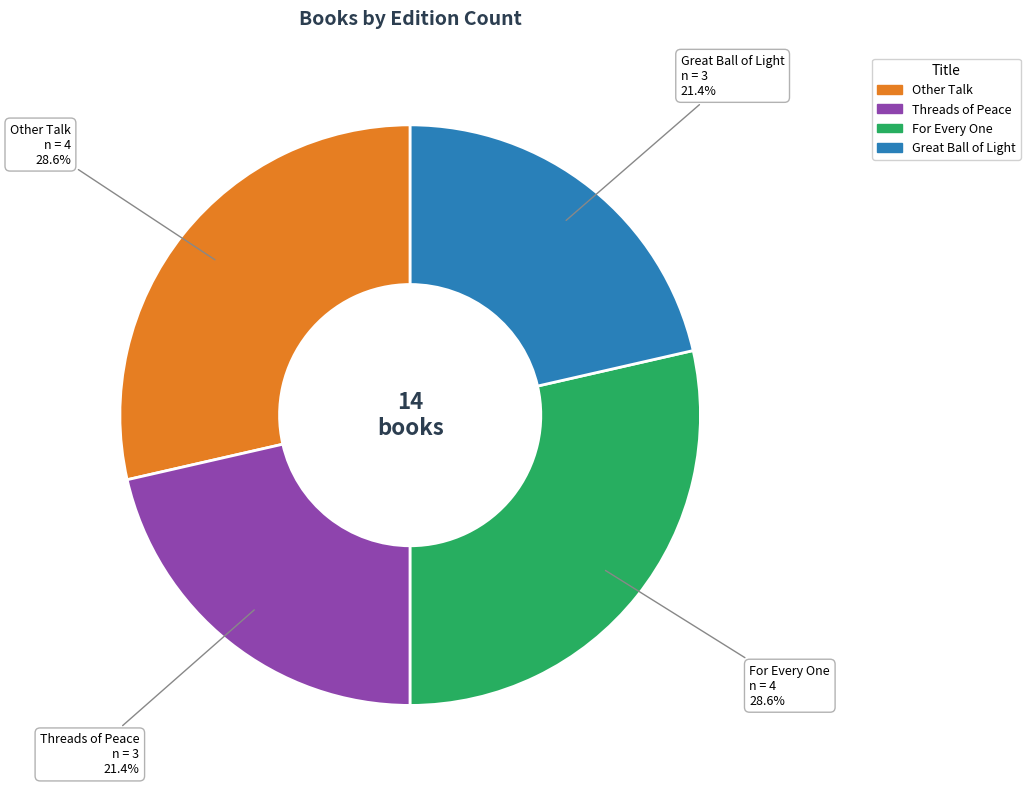

What percentage is NOT represented by Threads of Peace?

78.6%